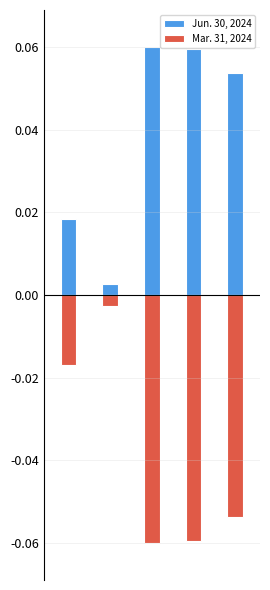

Rank the series by their maximum value, from lowest to highest.

Mar. 31, 2024, Jun. 30, 2024